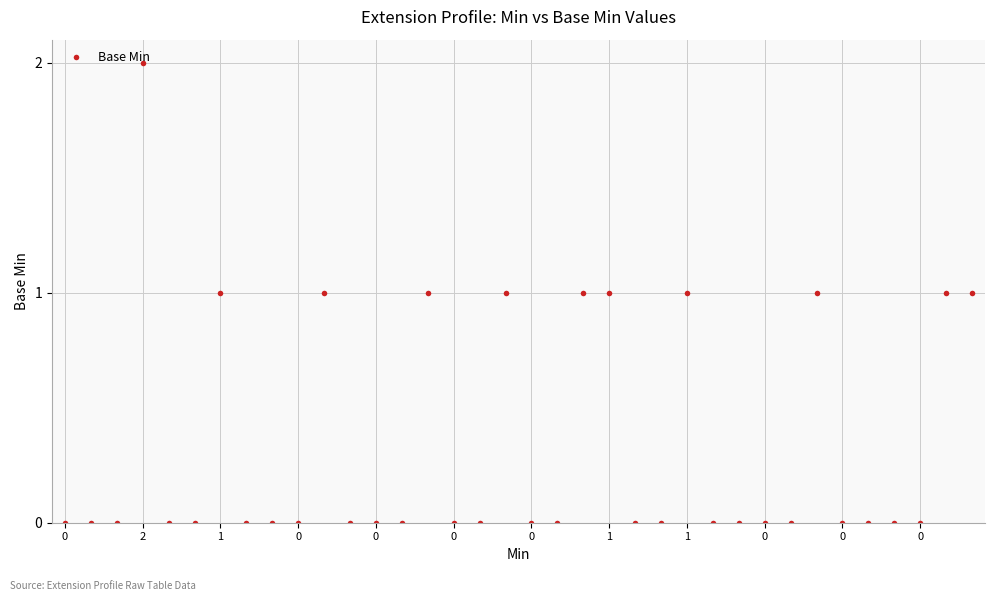

Reading right to left, what are all the values shown in this chart?

1	1	0	0	0	0	1	0	0	0	0	1	0	0	1	1	0	0	1	0	0	1	0	0	0	1	0	0	0	1	0	0	2	0	0	0